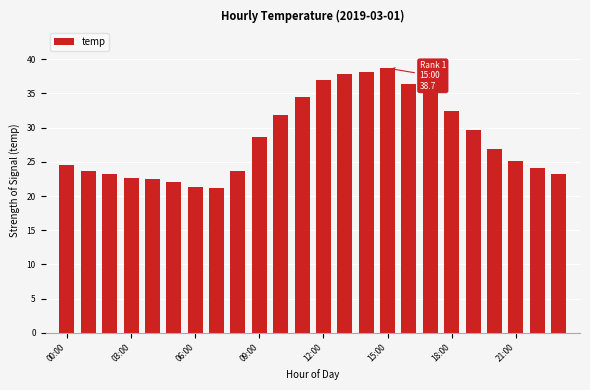

What is the minimum value shown in the chart?

21.2